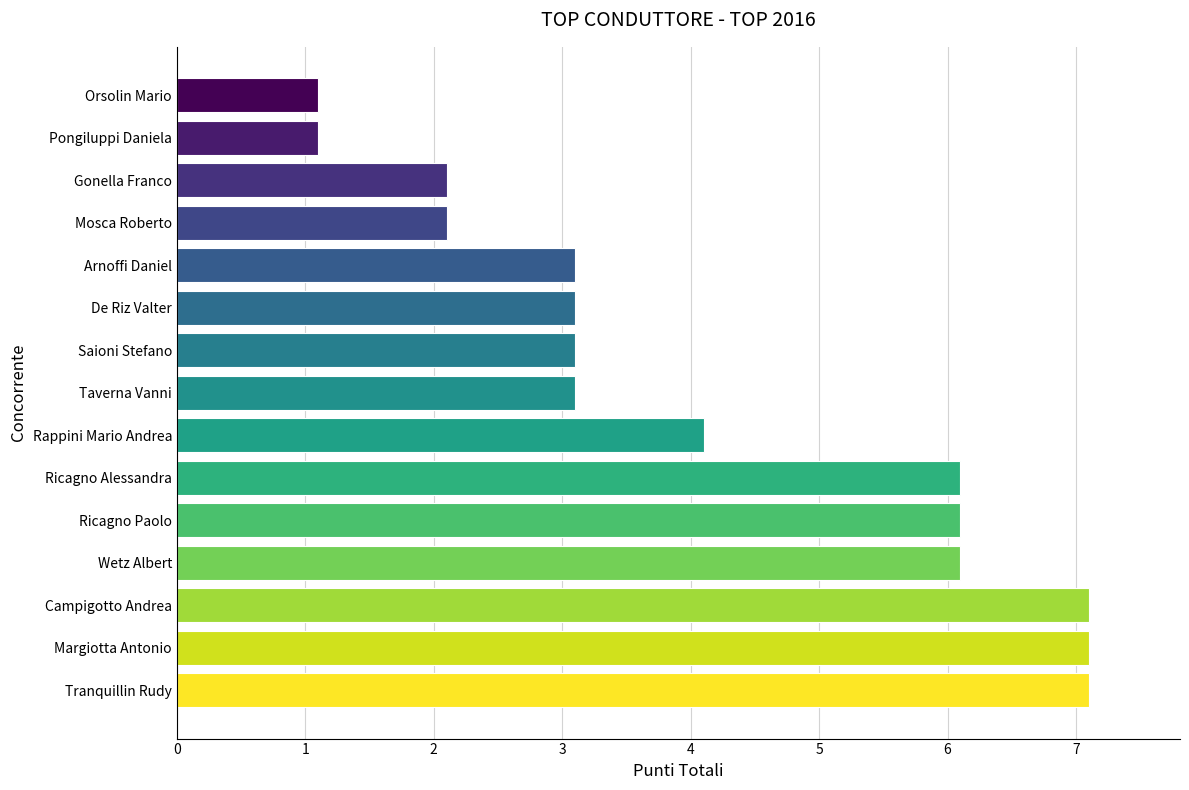

What value does the data have at Rappini Mario Andrea?

4.1